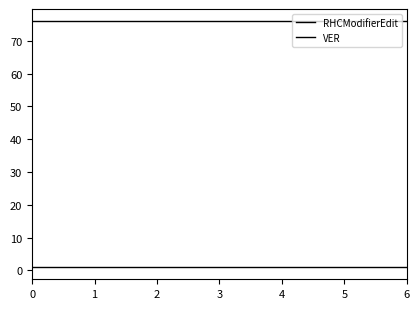

True or false: RHCModifierEdit and VER cross at least once.

False